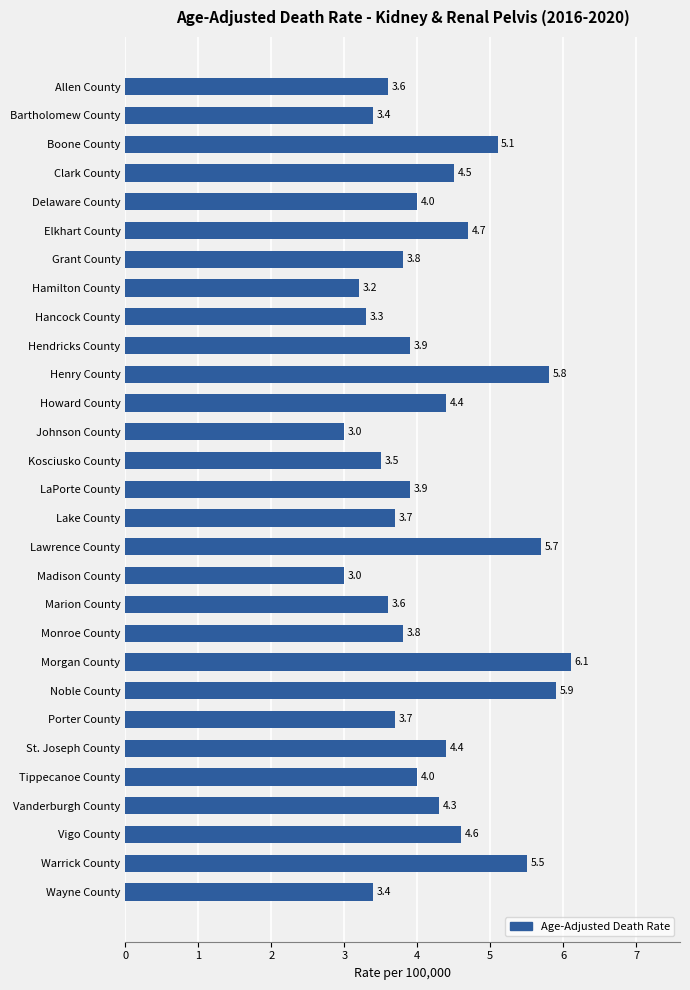

What is the average value?

4.2